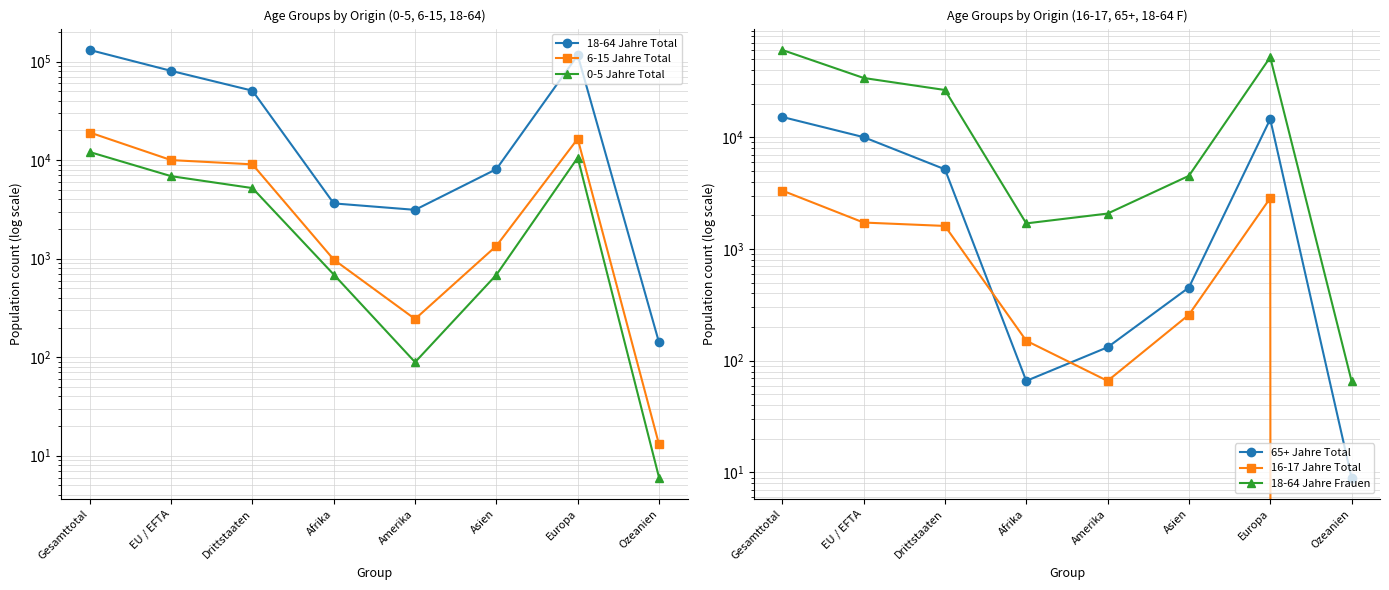

What is the difference between the 6-15 Jahre Total values at Drittstaaten and Ozeanien?

9050